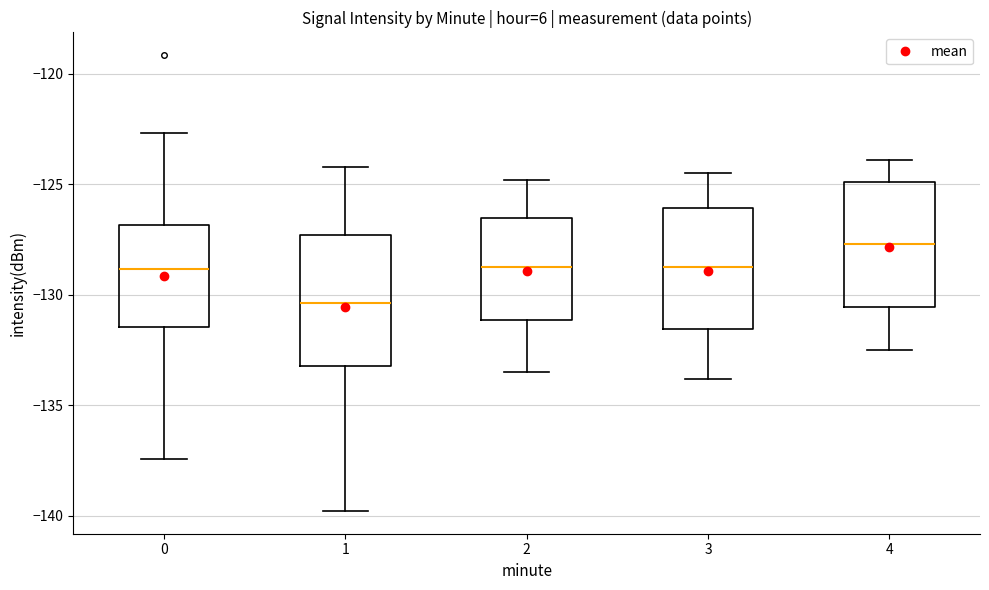

Reading left to right, read every box against the y-axis: the position of its median line, the range the box covers, and the ends of its whiskers. The values are not printed on the chart, so give them approximately, as read against the axis.

0: median -129.0, box -131.5 to -127.0, whiskers -137.5 to -122.5
1: median -130.5, box -133.0 to -127.5, whiskers -140.0 to -124.0
2: median -128.5, box -131.0 to -126.5, whiskers -133.5 to -125.0
3: median -128.5, box -131.5 to -126.0, whiskers -134.0 to -124.5
4: median -127.5, box -130.5 to -125.0, whiskers -132.5 to -124.0